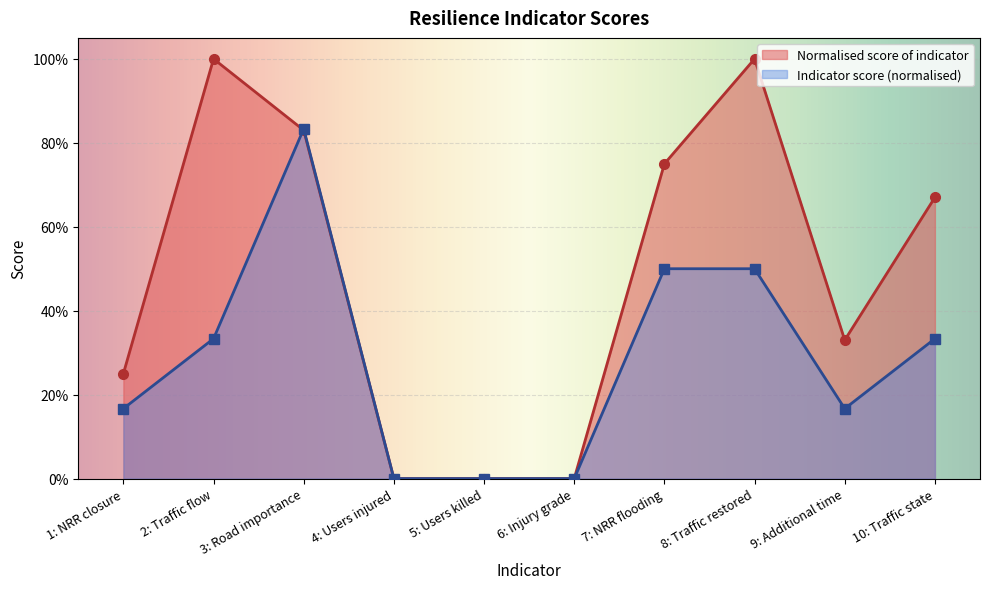

Rank the categories by Normalised score of indicator value from highest to lowest.

2: Traffic flow, 8: Traffic restored, 3: Road importance, 7: NRR flooding, 10: Traffic state, 9: Additional time, 1: NRR closure, 4: Users injured, 5: Users killed, 6: Injury grade